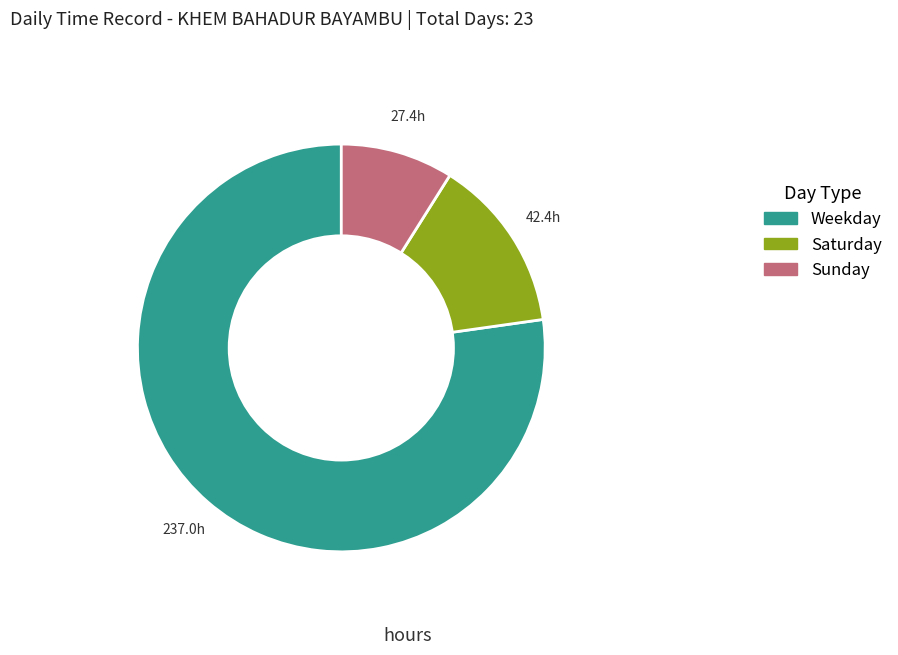

Is there any slice that represents more than half of the pie?

Yes